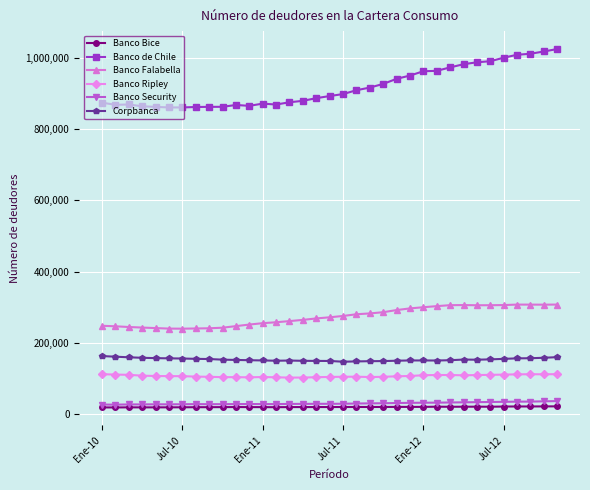

What is the highest value of the Banco Falabella series?

307990